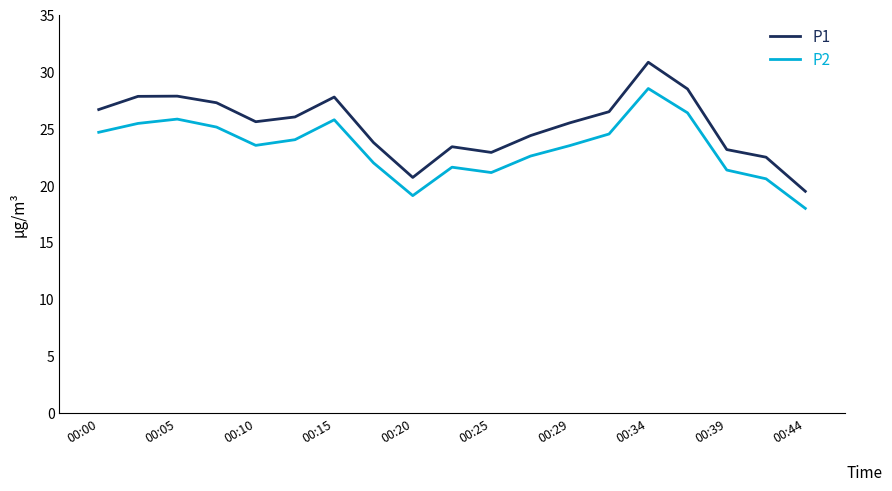

What is the difference between the maximum and minimum values in the P2 series?

10.5